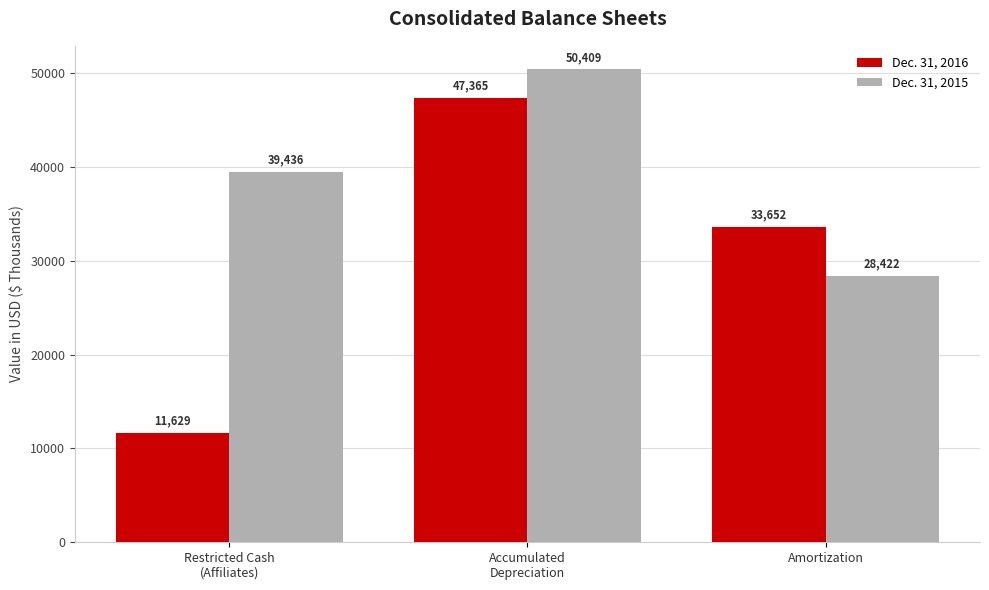

Is the value of Dec. 31, 2015 at Amortization greater than the value of Dec. 31, 2016 at Accumulated
Depreciation?

No